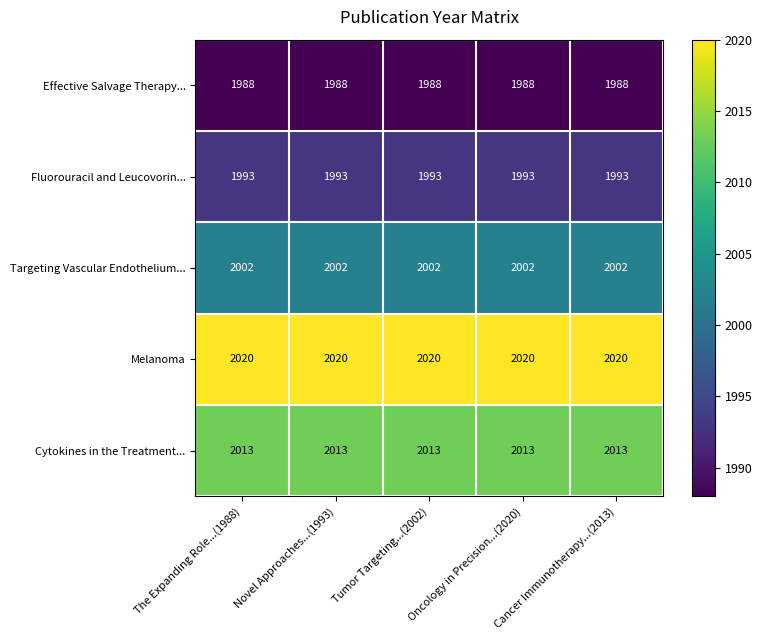

What is the maximum value shown in the chart?

2020